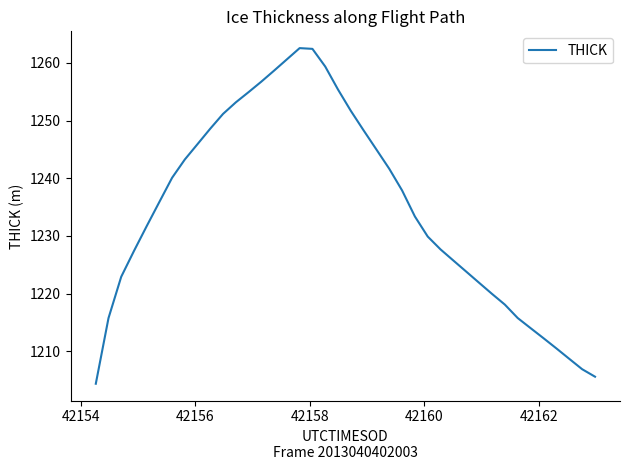

What is the smallest value displayed?

1204.4